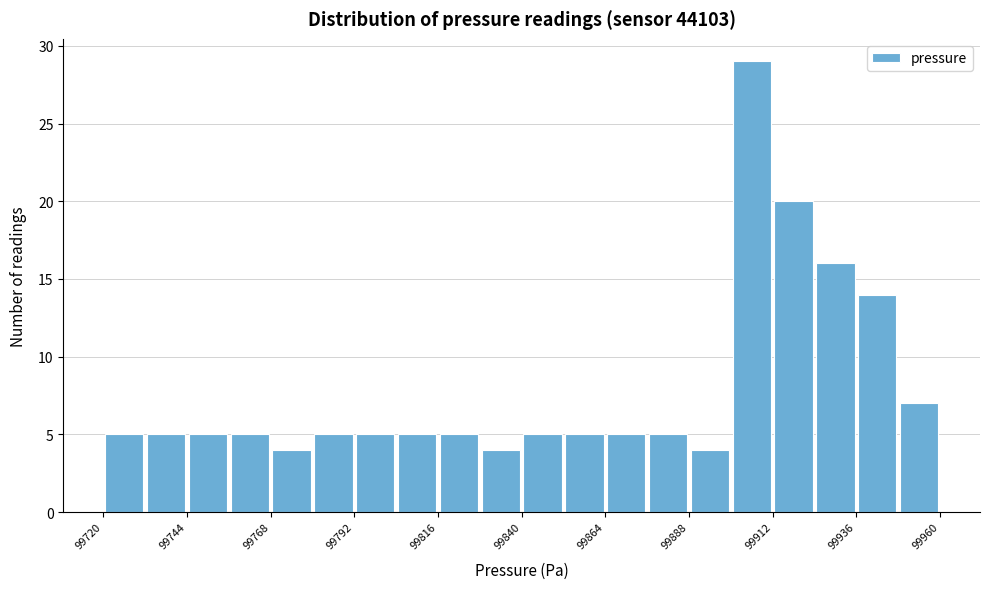

Around what value on the x-axis is the tallest bar? Give the approximate position of its centre, as read against the axis.

99905